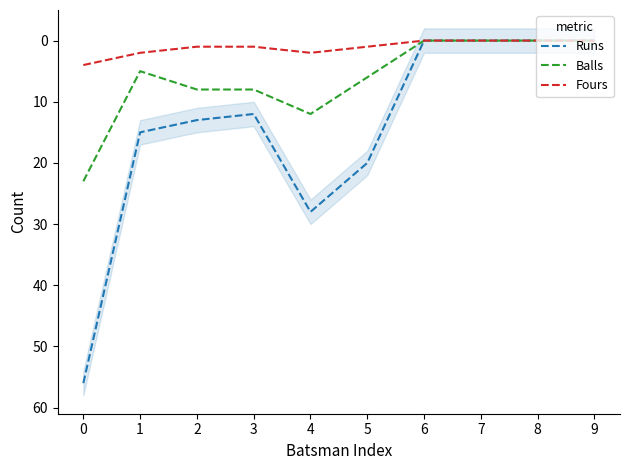

What is the maximum value shown in the chart?

56